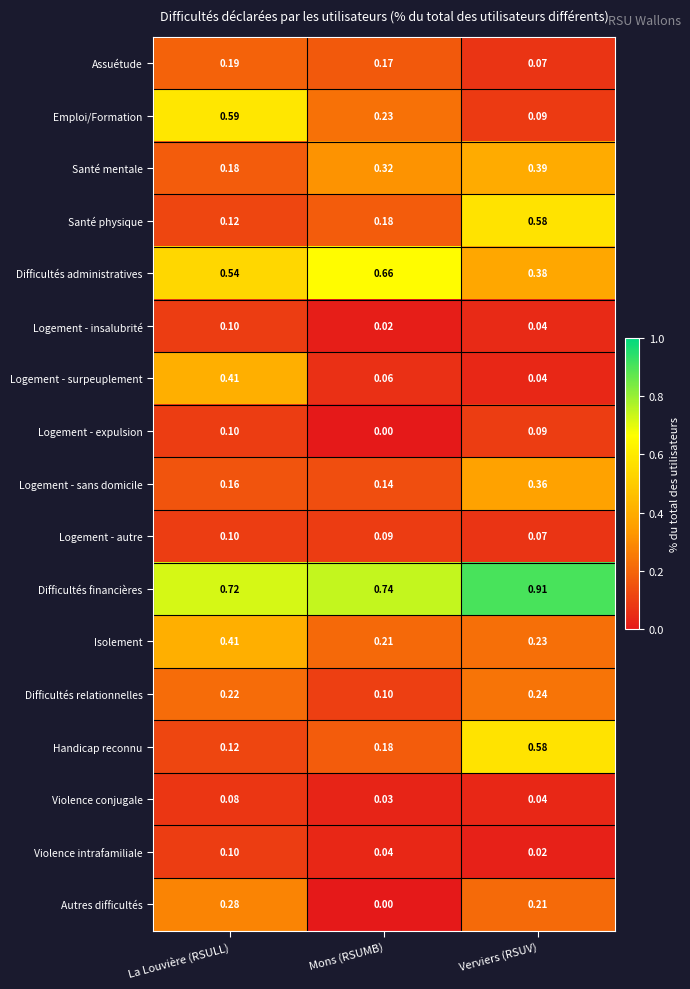

What is the total value across all series at Mons (RSUMB)?

3.2